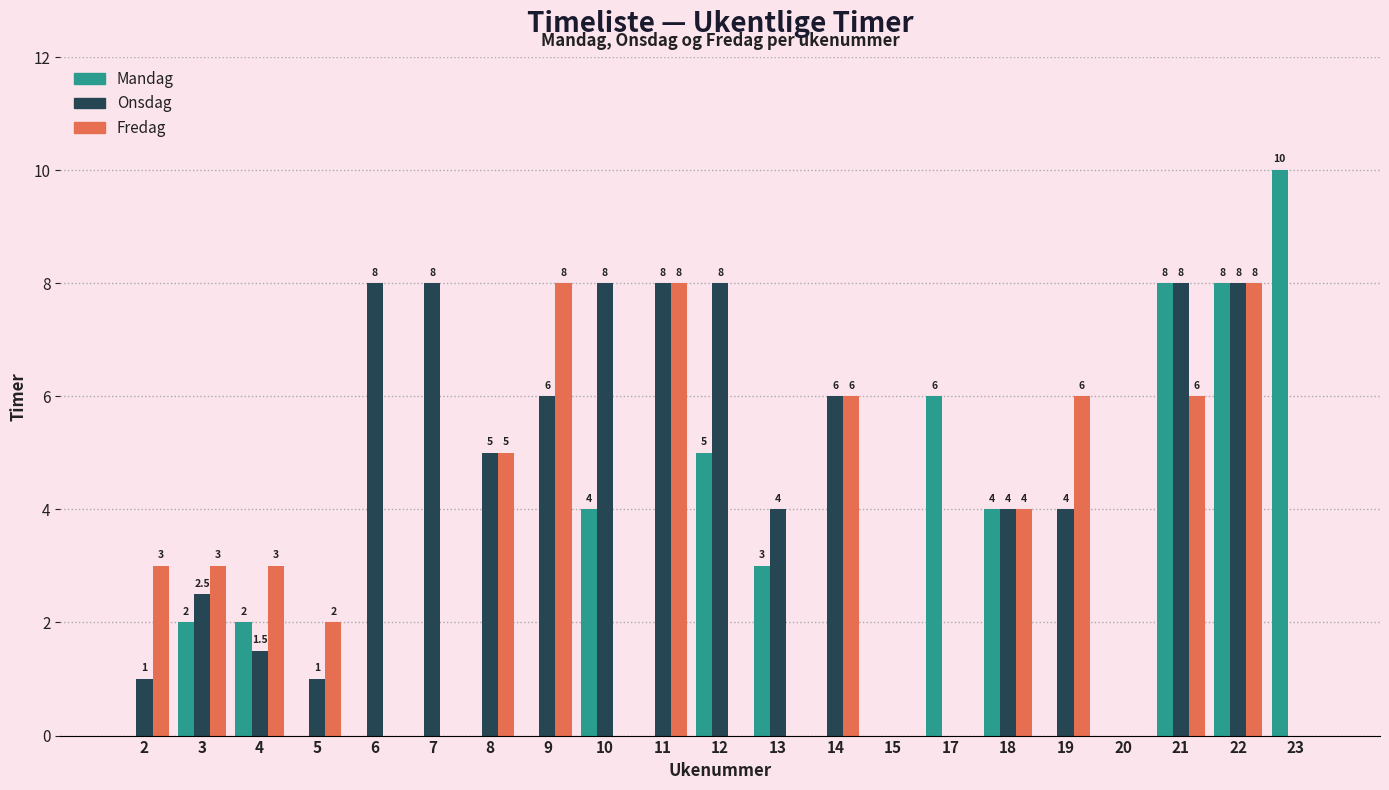

Reading right to left, what are all the values shown in this chart?

Mandag: 23=10.0	22=8.0	21=8.0	20=0.0	19=0.0	18=4.0	17=6.0	15=0.0	14=0.0	13=3.0	12=5.0	11=0.0	10=4.0	9=0.0	8=0.0	7=0.0	6=0.0	5=0.0	4=2.0	3=2.0	2=0.0
Onsdag: 23=0.0	22=8.0	21=8.0	20=0.0	19=4.0	18=4.0	17=0.0	15=0.0	14=6.0	13=4.0	12=8.0	11=8.0	10=8.0	9=6.0	8=5.0	7=8.0	6=8.0	5=1.0	4=1.5	3=2.5	2=1.0
Fredag: 23=0.0	22=8.0	21=6.0	20=0.0	19=6.0	18=4.0	17=0.0	15=0.0	14=6.0	13=0.0	12=0.0	11=8.0	10=0.0	9=8.0	8=5.0	7=0.0	6=0.0	5=2.0	4=3.0	3=3.0	2=3.0